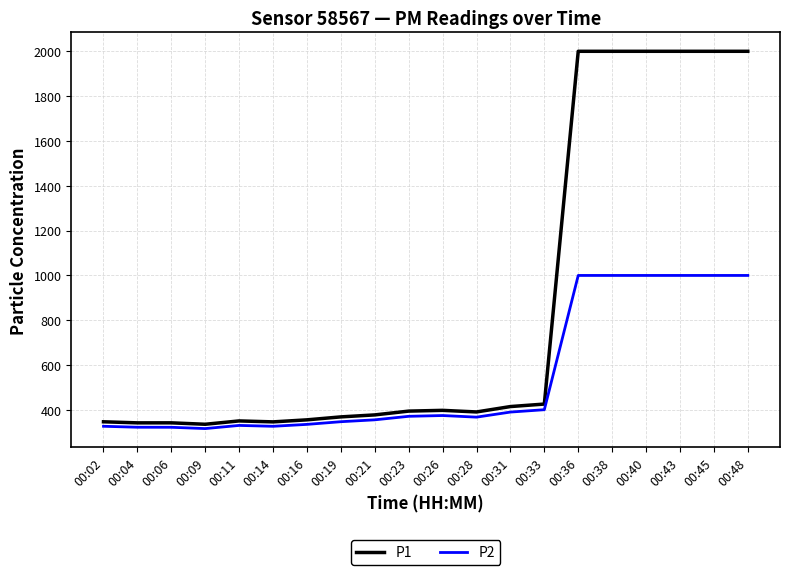

What is the minimum value for P1?

336.0